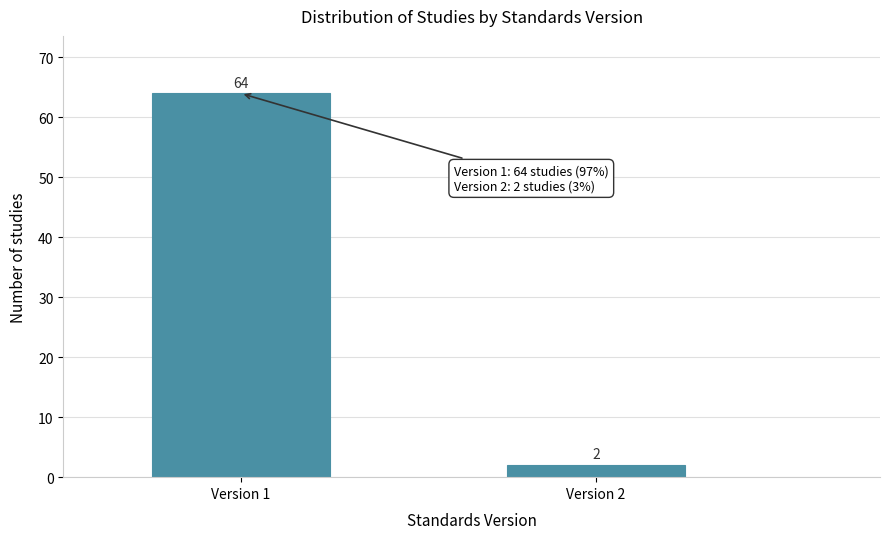

Reading right to left, extract all data points from this chart.

2	64